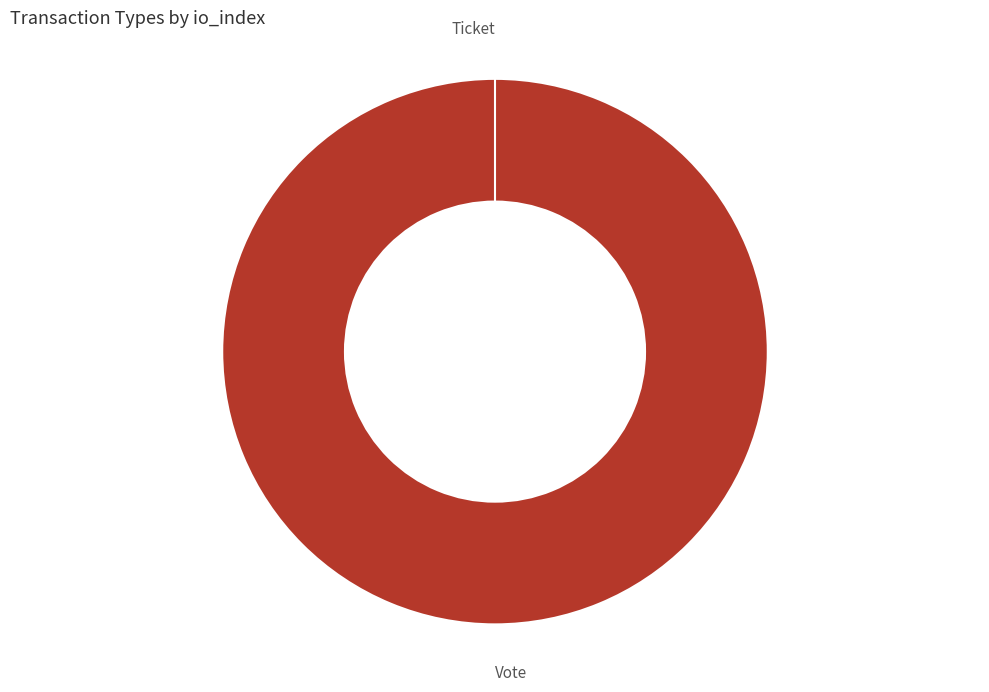

True or false: Vote accounts for 89% of the total.

False